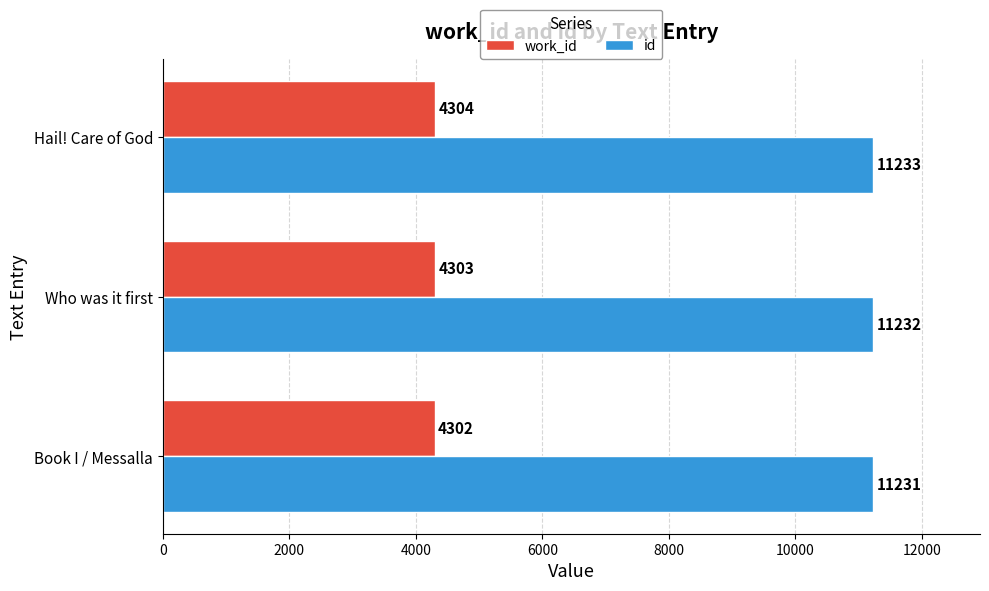

What is the difference between the highest and lowest values at Hail! Care of God?

6929